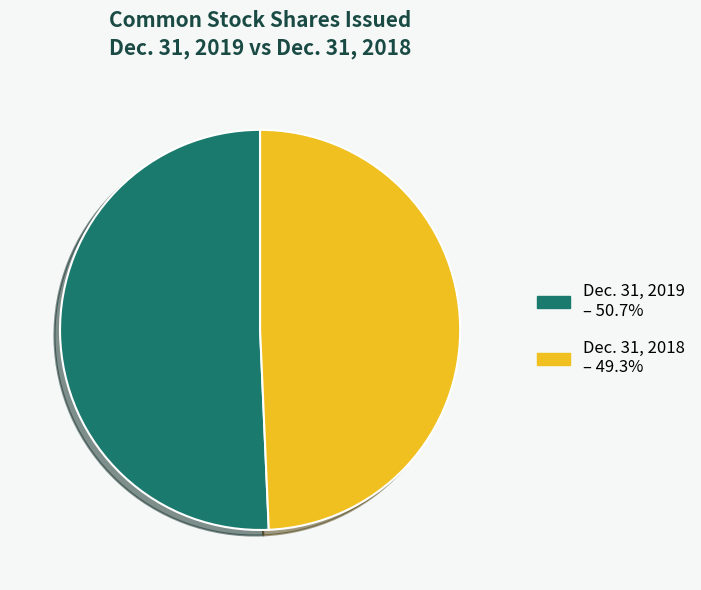

Does any single category account for the majority?

Yes